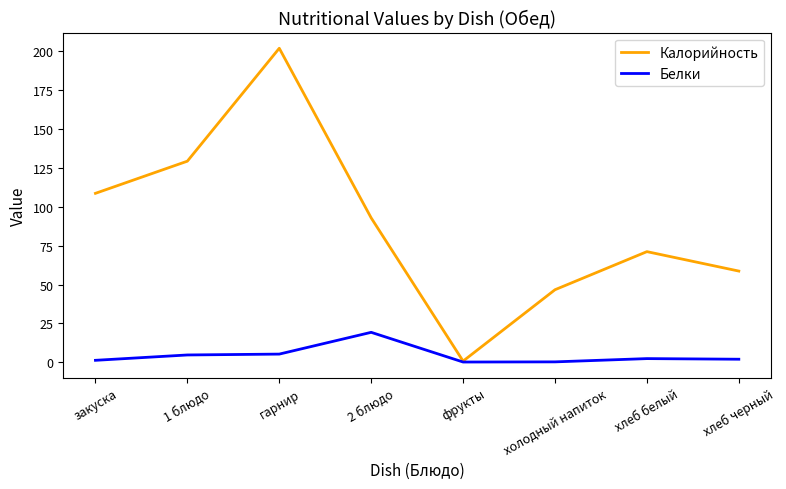

True or false: Белки has more than 0 points higher than both neighbors.

True